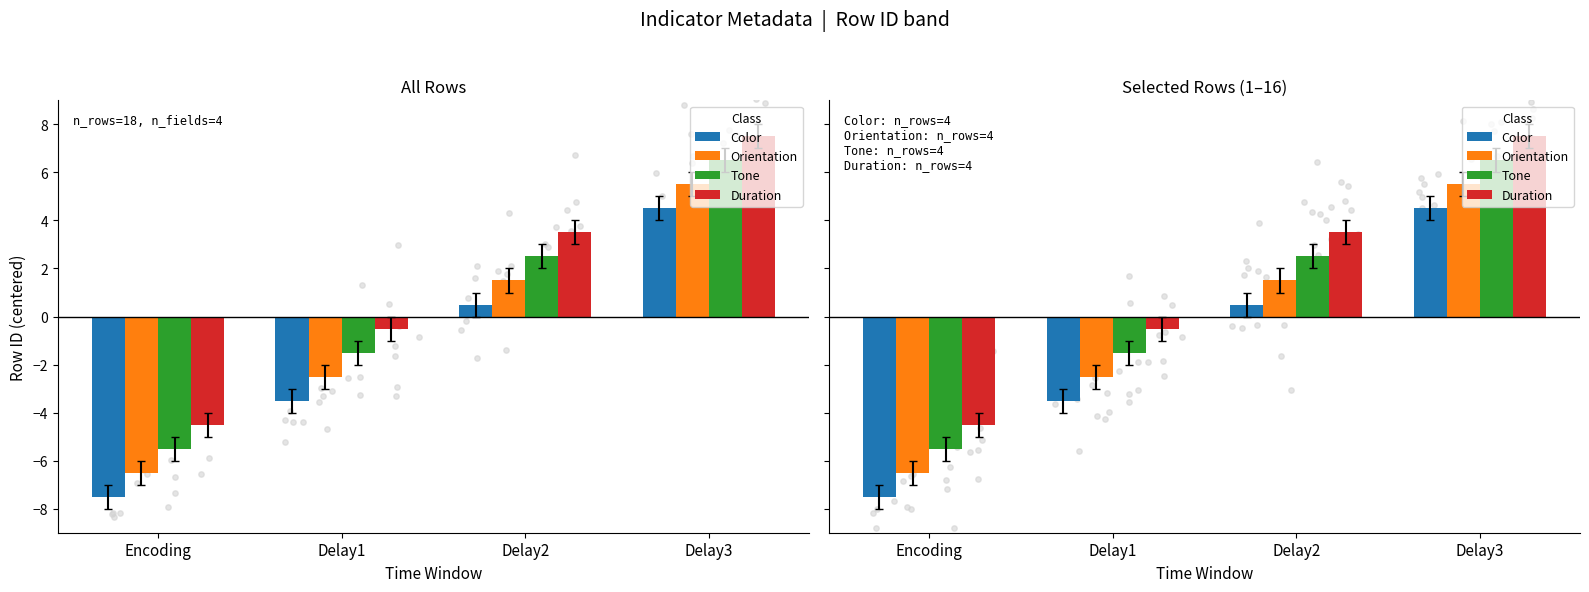

At which category is the sum across all series the highest?

Delay3